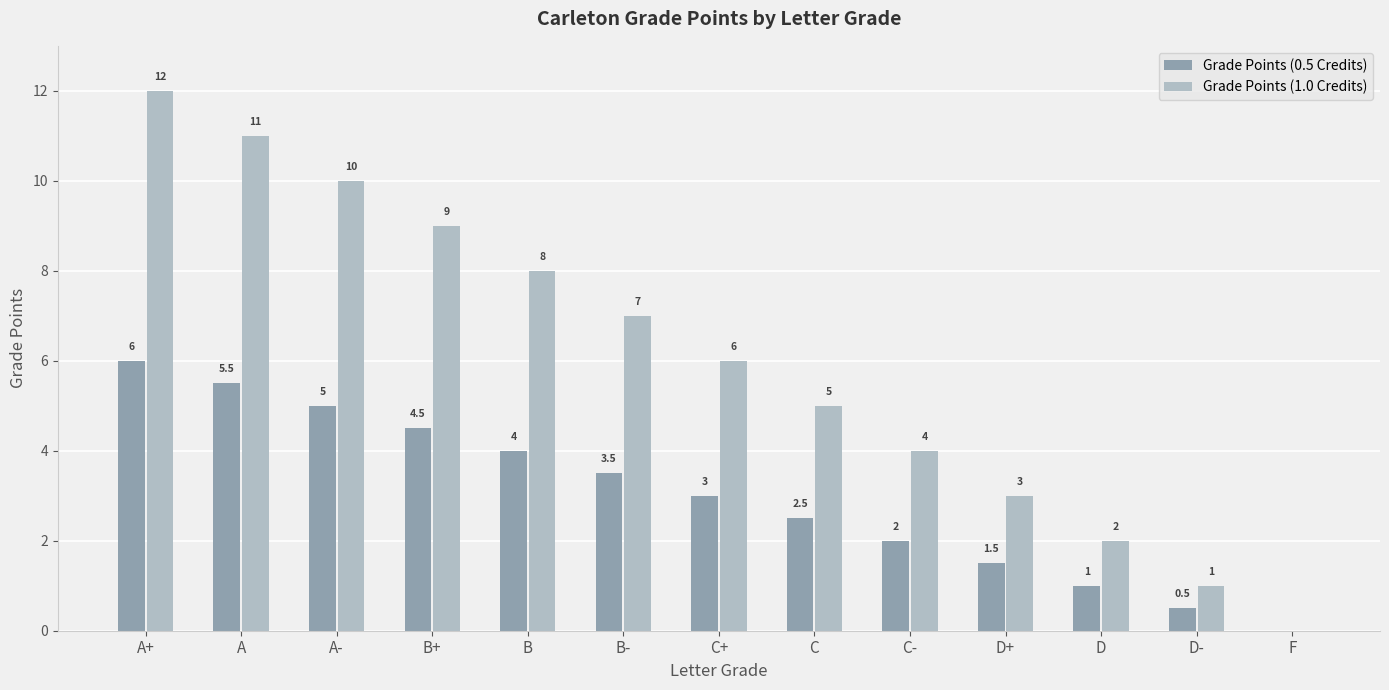

How many data points does each series have?

13